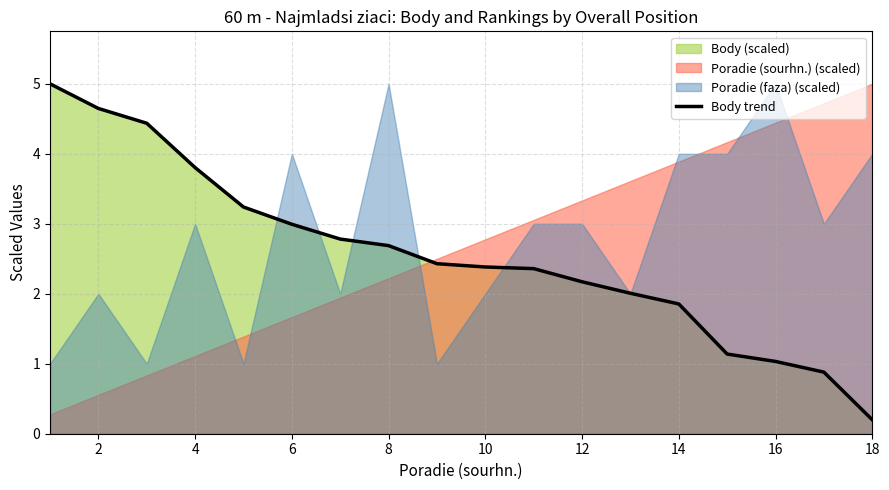

The value of Body trend at 8 is 1.1. True or false?

False